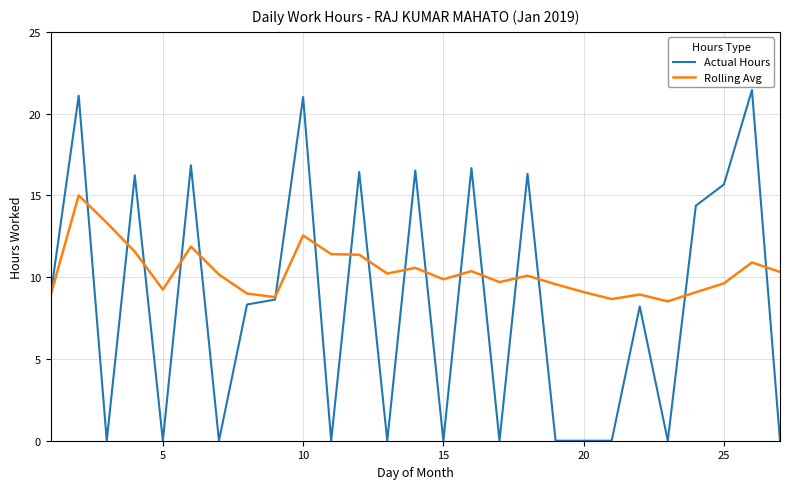

Does the chart have visible grid lines?

Yes